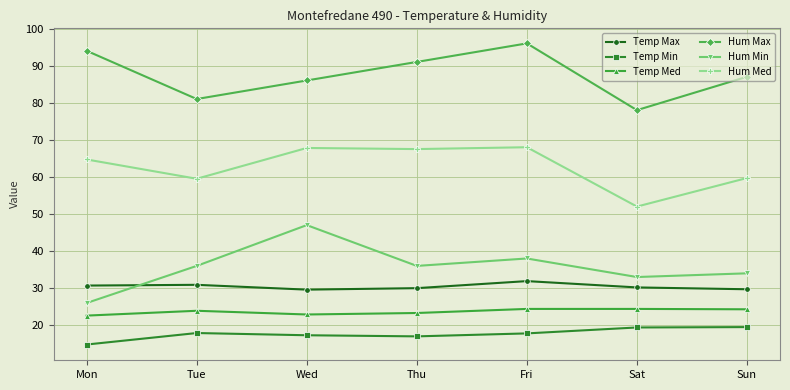

What are all the series names shown in the legend?

Temp Max, Temp Min, Temp Med, Hum Max, Hum Min, Hum Med